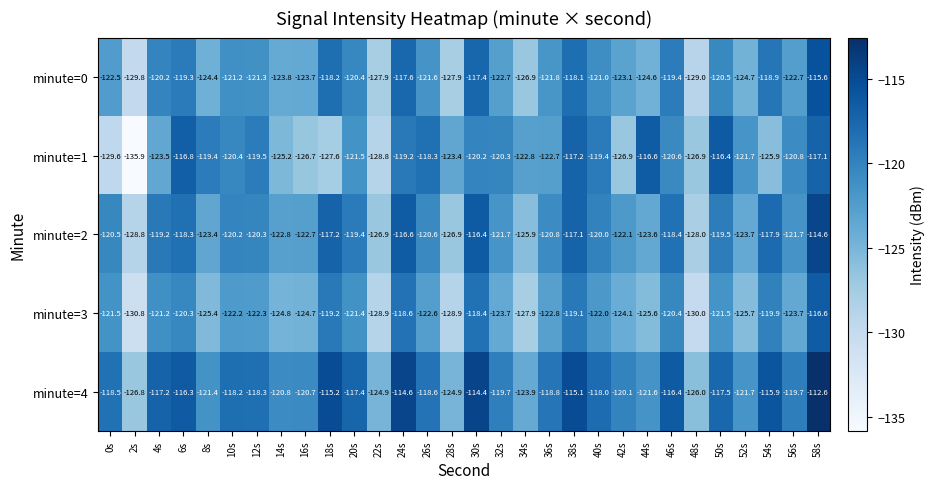

List the series in order of their peak value, highest first.

minute=4, minute=2, minute=0, minute=1, minute=3